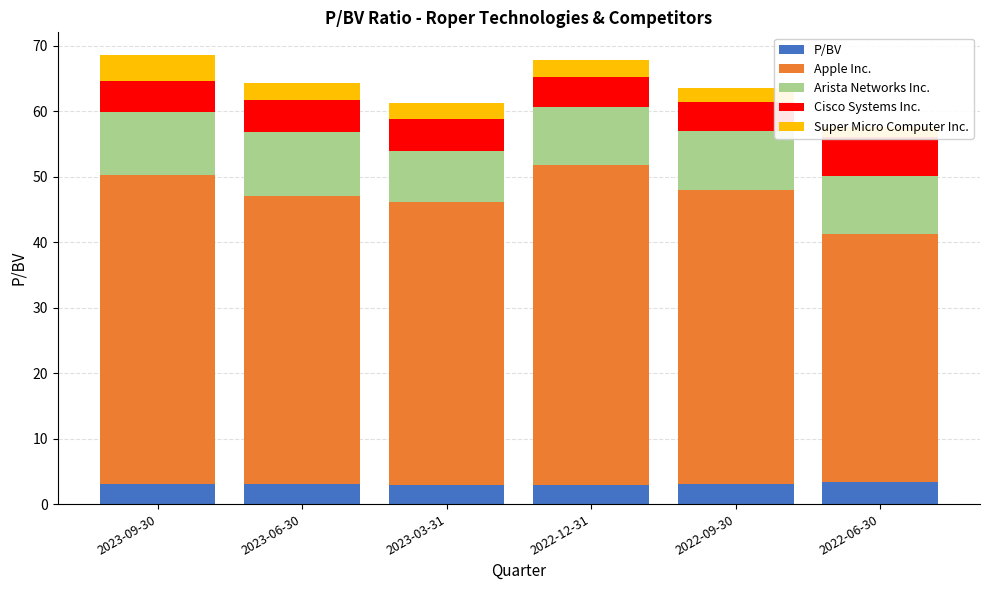

Rank the series by their maximum value, from highest to lowest.

Apple Inc., Arista Networks Inc., Cisco Systems Inc., Super Micro Computer Inc., P/BV